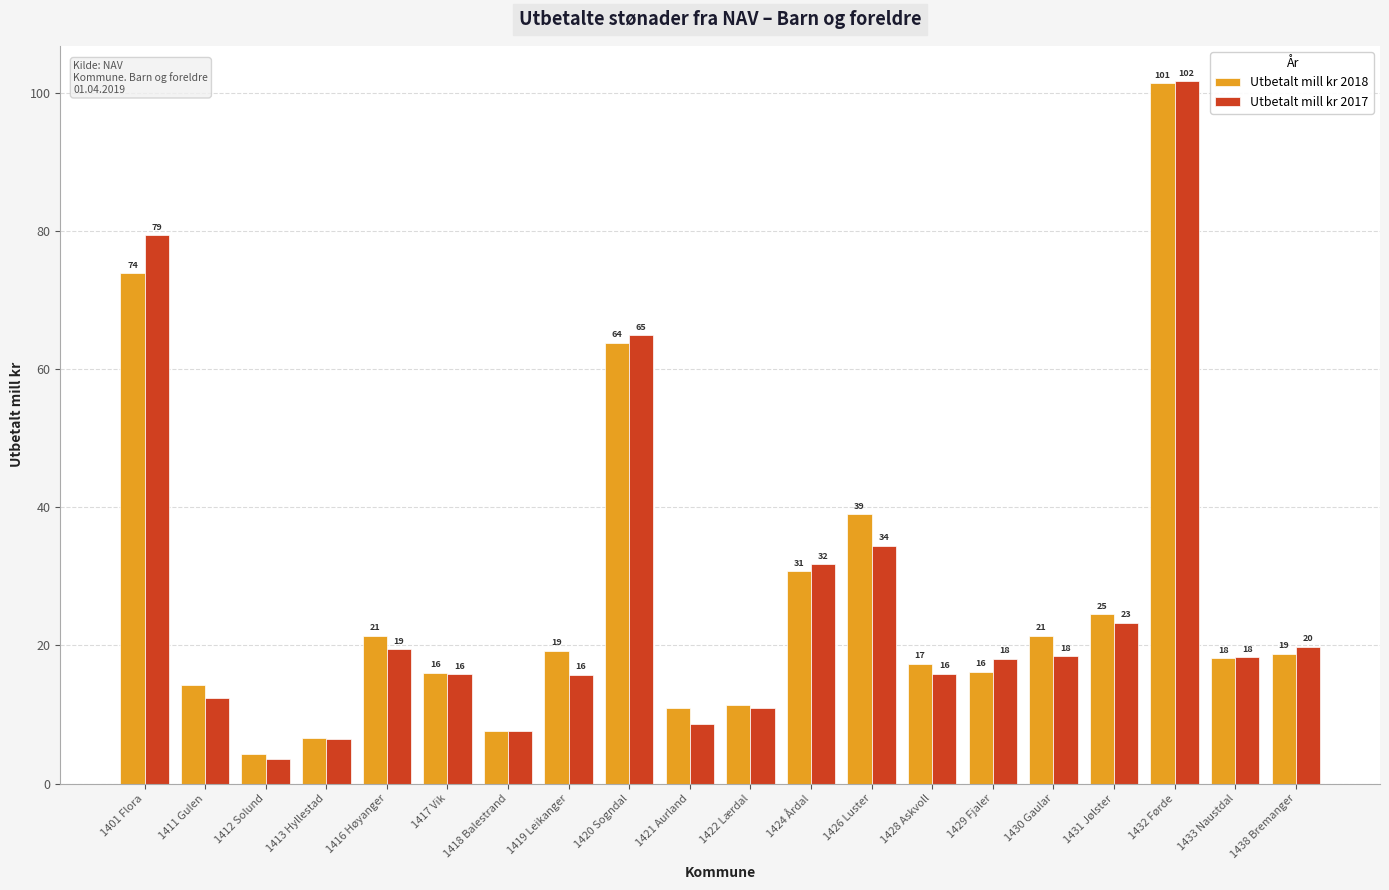

Rank the series by their average value, from highest to lowest.

Utbetalt mill kr 2018, Utbetalt mill kr 2017